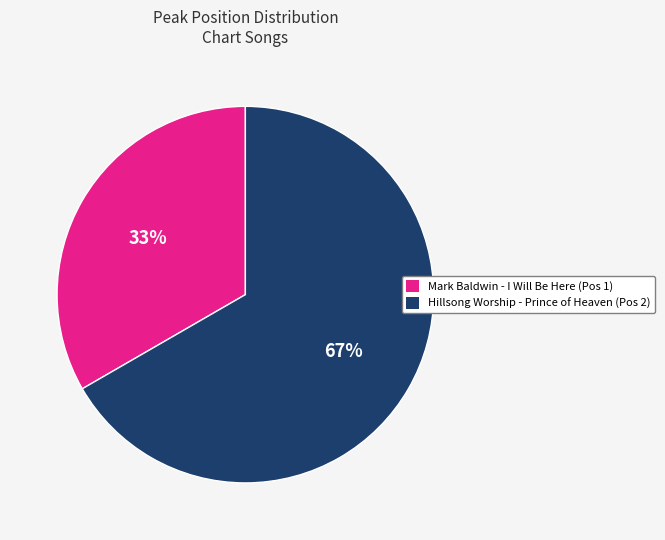

What percentage is the Hillsong Worship - Prince of Heaven slice, to the nearest percent?

67%